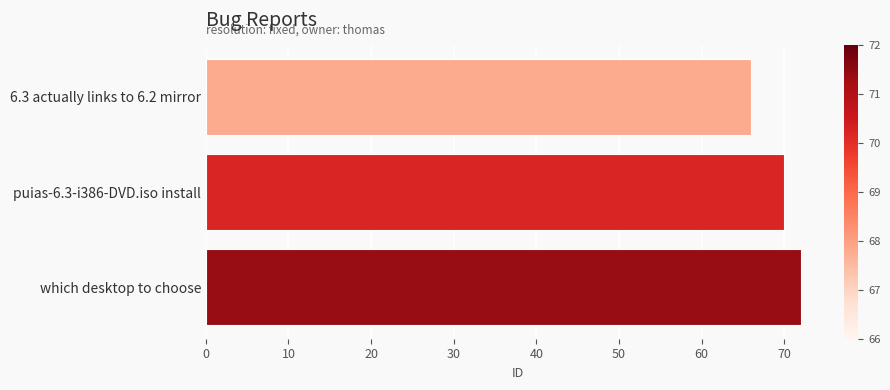

What value does the data have at puias-6.3-i386-DVD.iso install?

70